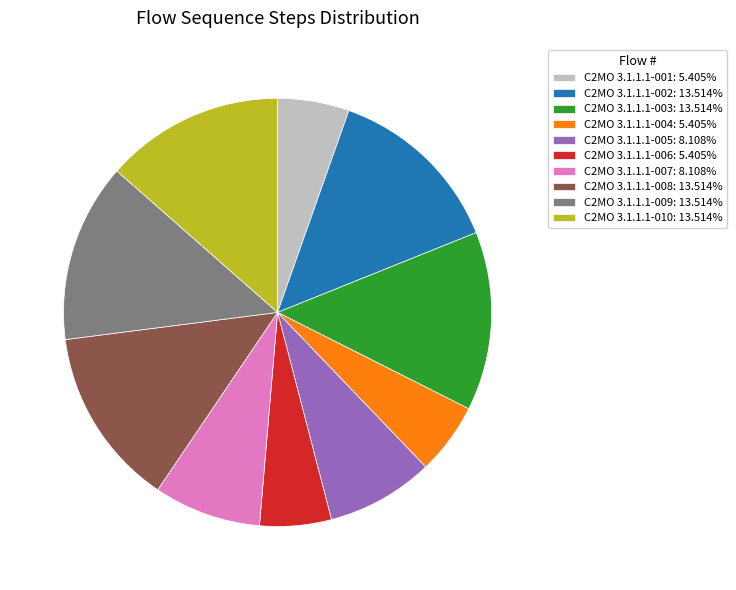

Count the number of slices in the pie.

10